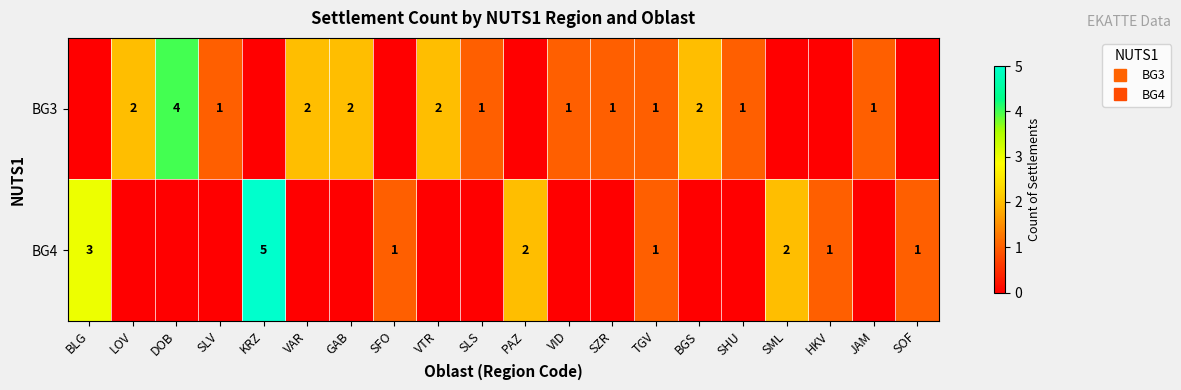

Between VAR and SOF, which series saw the biggest shift?

BG3